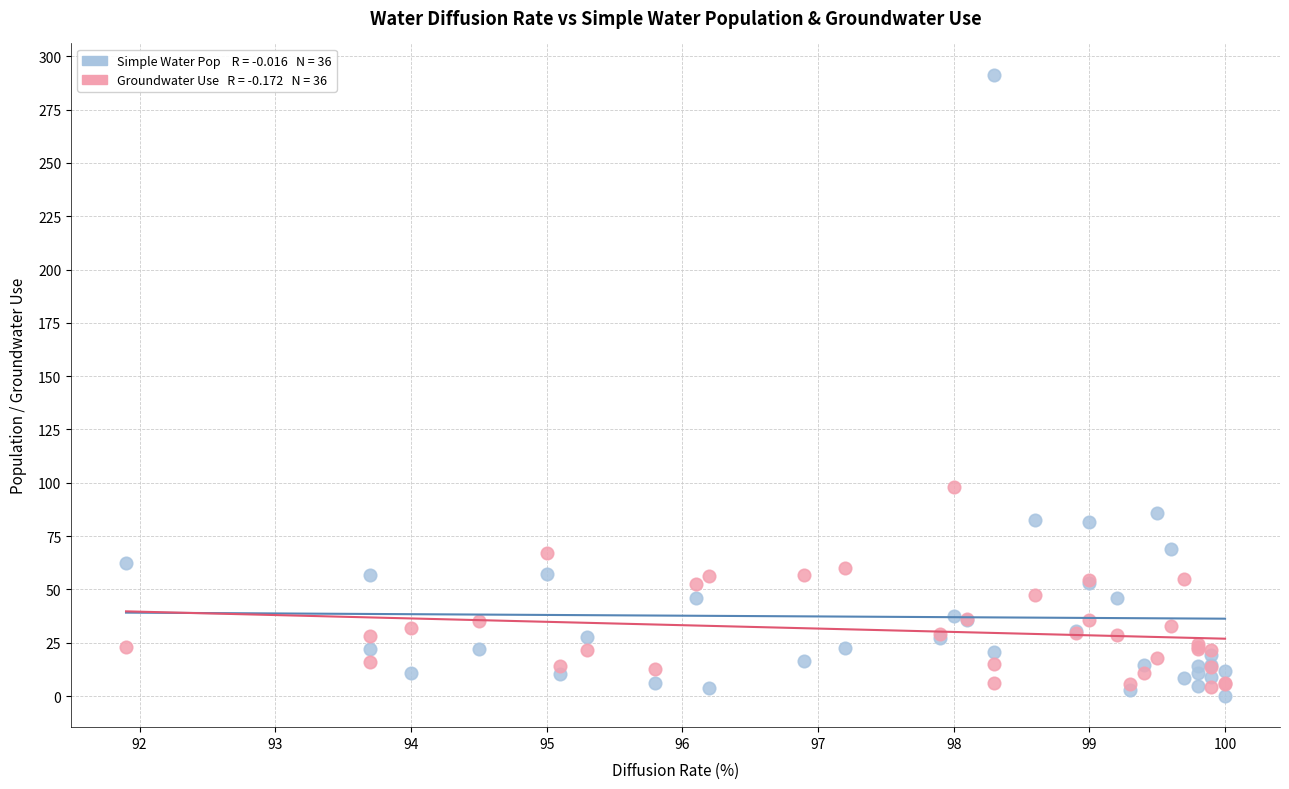

Across all series, what Y value is closest to 145?

97.8